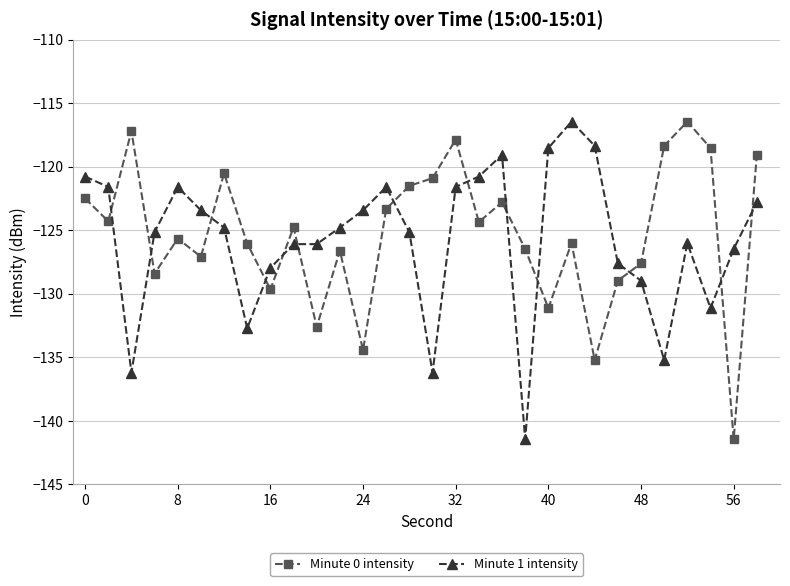

True or false: Minute 1 intensity and Minute 0 intensity cross at least once.

True